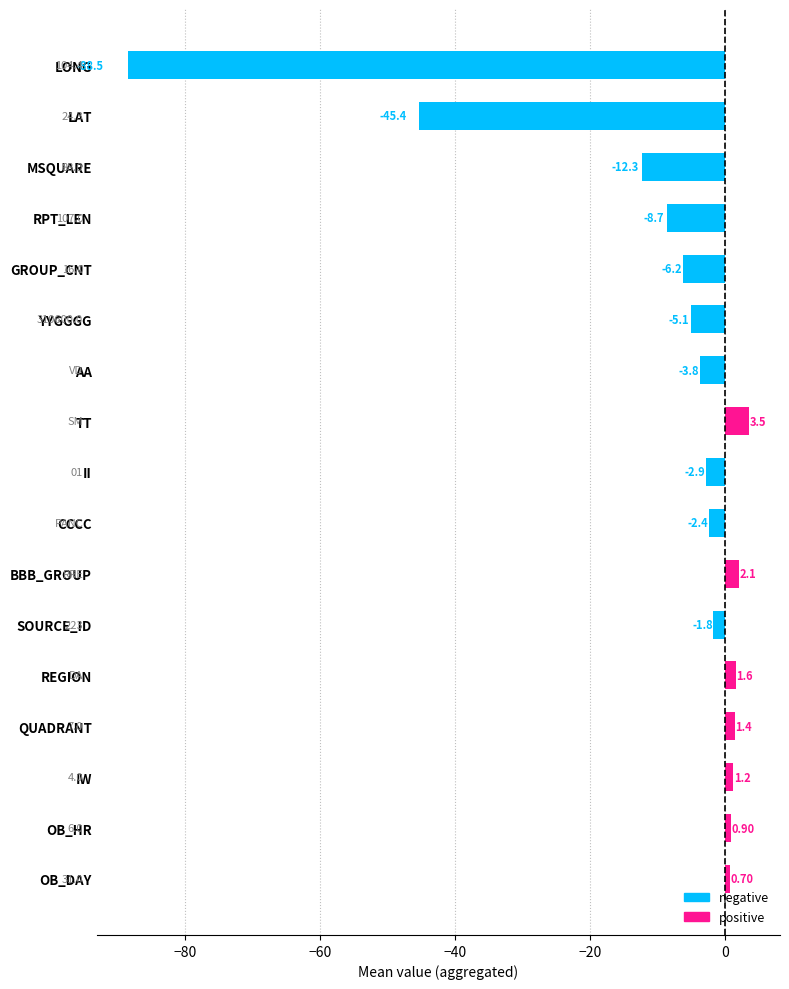

Reading left to right, list all the values displayed in this chart.

LONG=-88.5	LAT=-45.4	MSQUARE=-12.3	RPT_LEN=-8.7	GROUP_CNT=-6.2	YYGGGG=-5.1	AA=-3.8	TT=3.5	II=-2.9	CCCC=-2.4	BBB_GROUP=2.1	SOURCE_ID=-1.8	REGION=1.6	QUADRANT=1.4	IW=1.2	OB_HR=0.9	OB_DAY=0.7